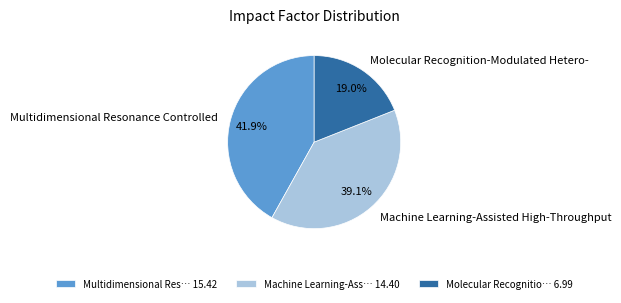

Does Multidimensional Resonance Controlled represent more than half of the total?

No